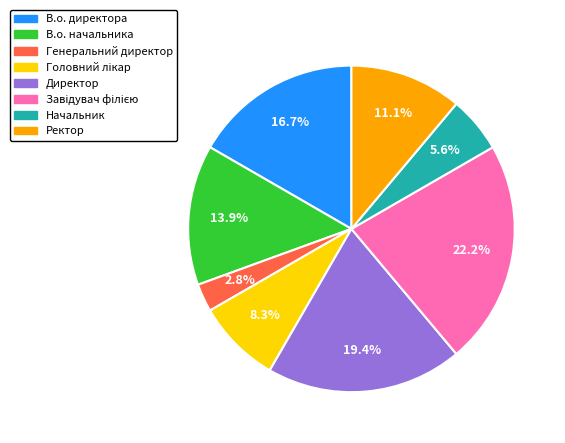

Which has a higher value, В.о. директора or Ректор?

В.о. директора